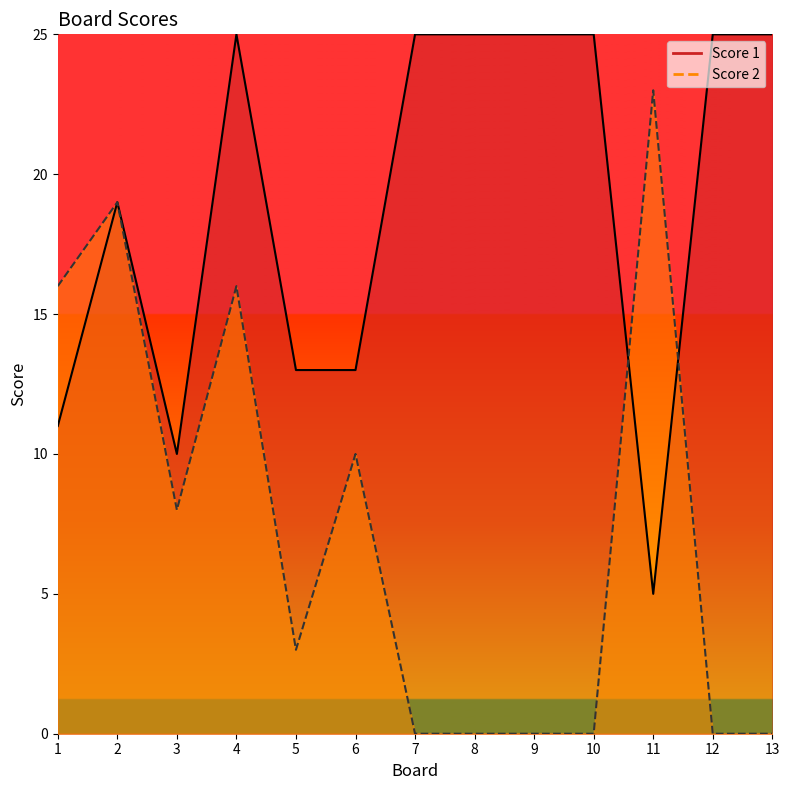

True or false: Score 1 line has a value of 36 at 13.

False